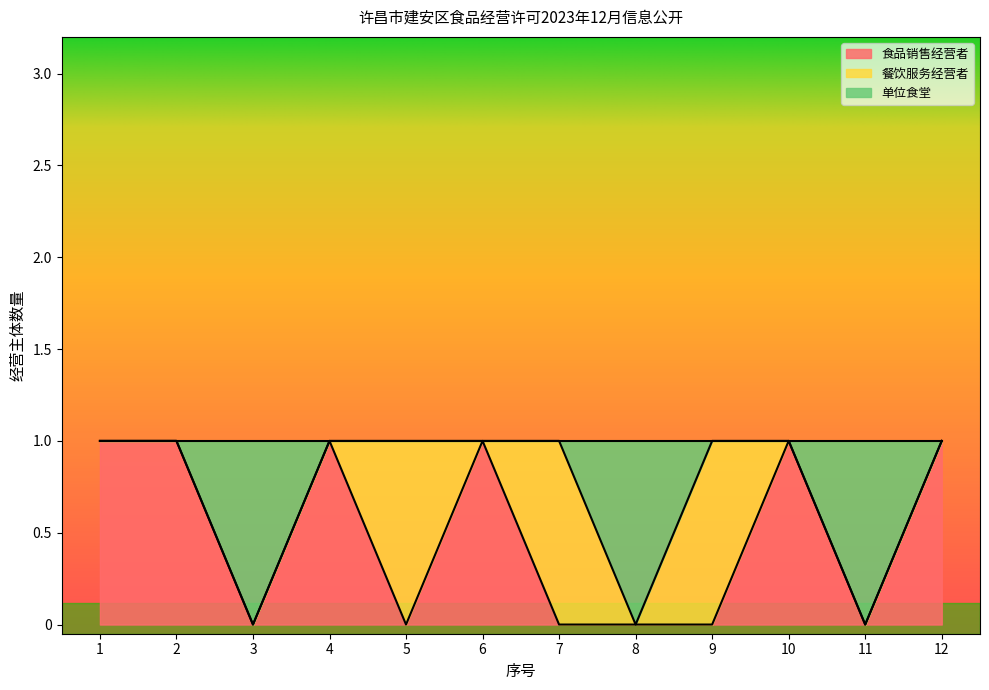

Which series has the widest spread of values?

食品销售经营者